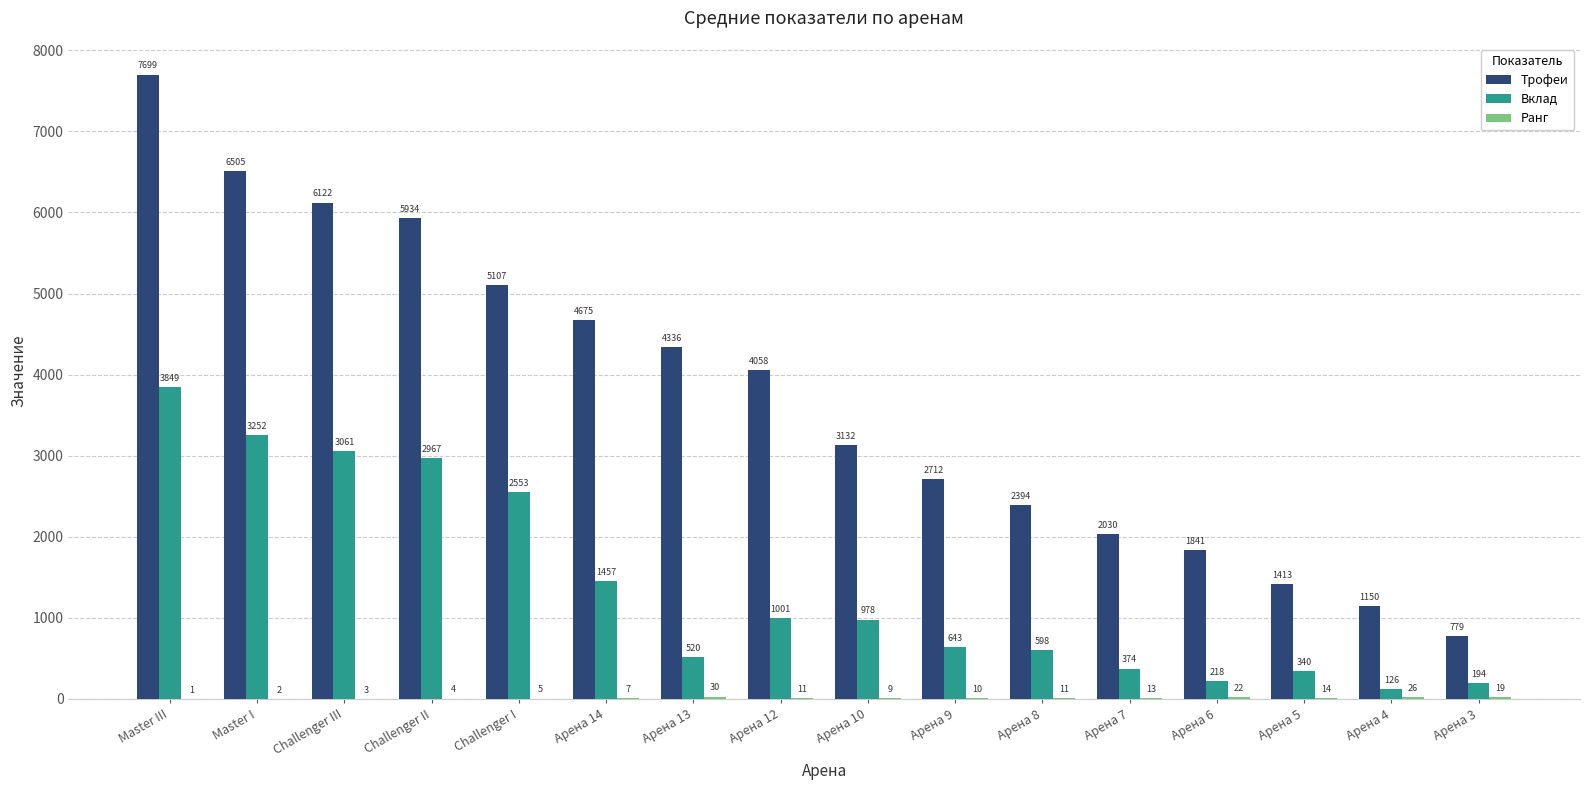

Is the value of Трофеи at Арена 13 greater than the value of Вклад at Challenger I?

Yes